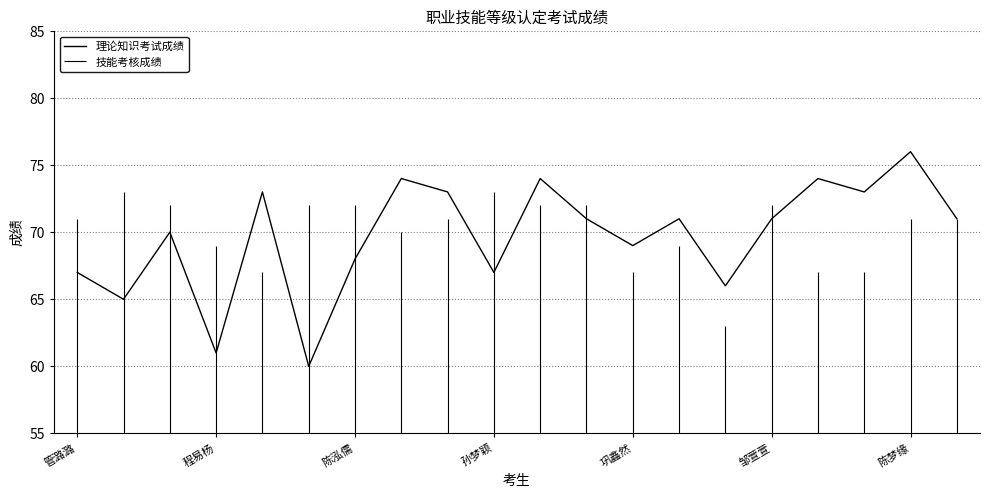

Reading right to left, extract all data points from this chart.

71	76	73	74	71	66	71	69	71	74	67	73	74	68	60	73	61	70	65	67